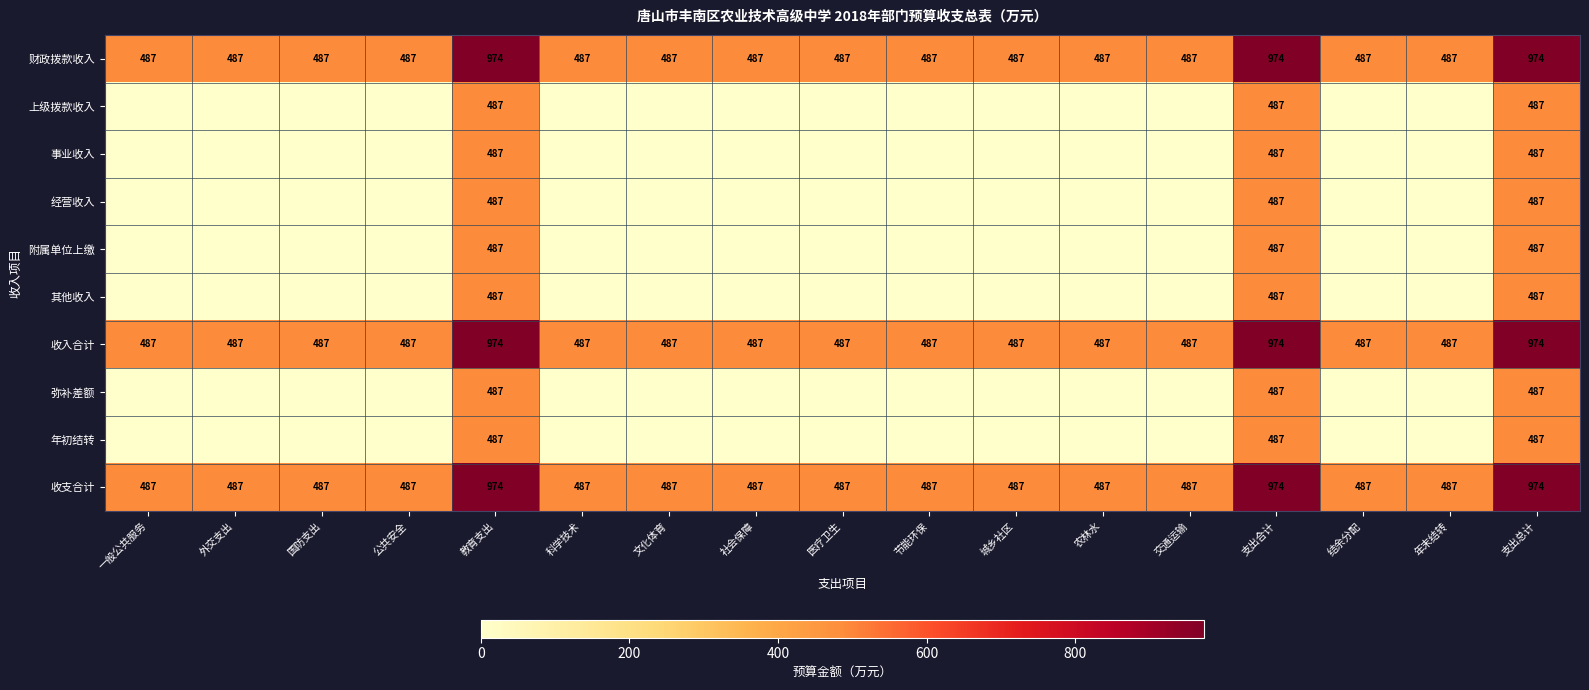

Between 农林水 and 城乡社区, which is larger?

农林水